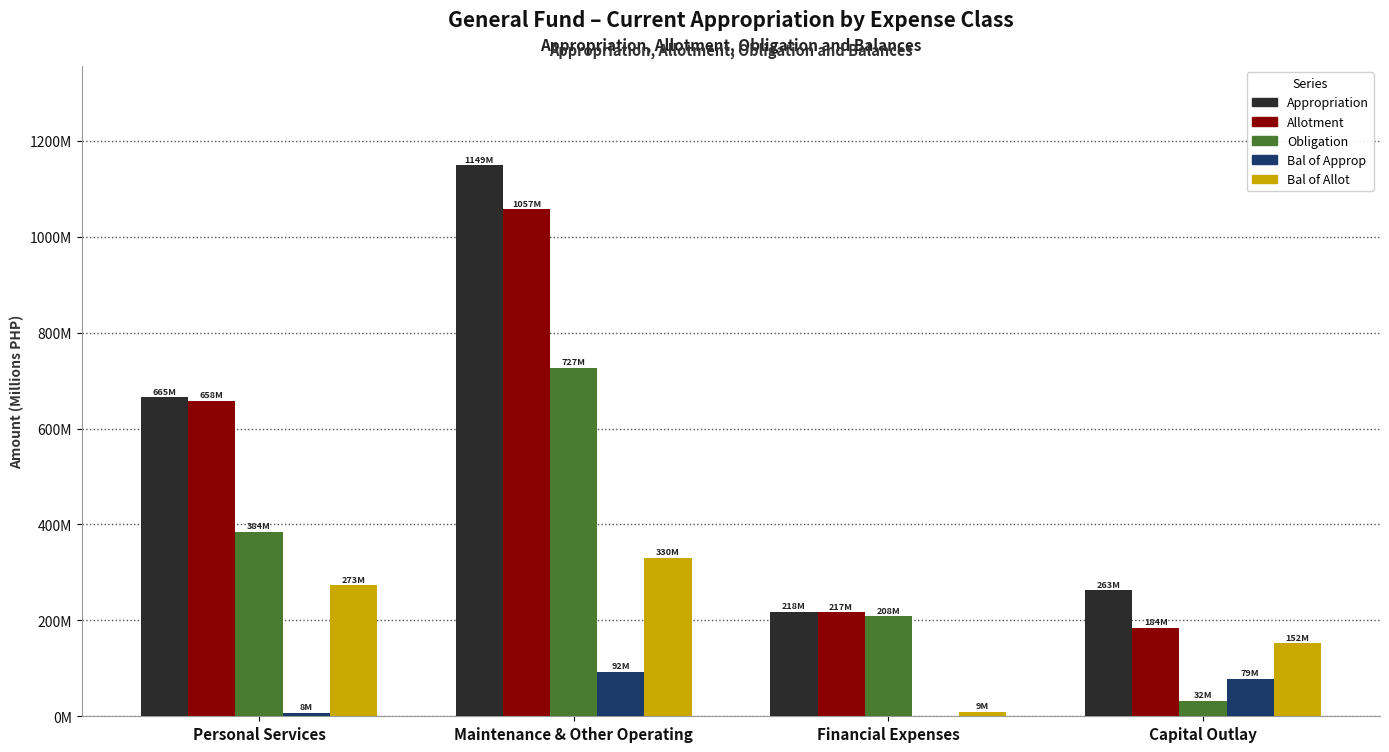

Is the value of Bal of Allot at Capital Outlay greater than the value of Appropriation at Capital Outlay?

No